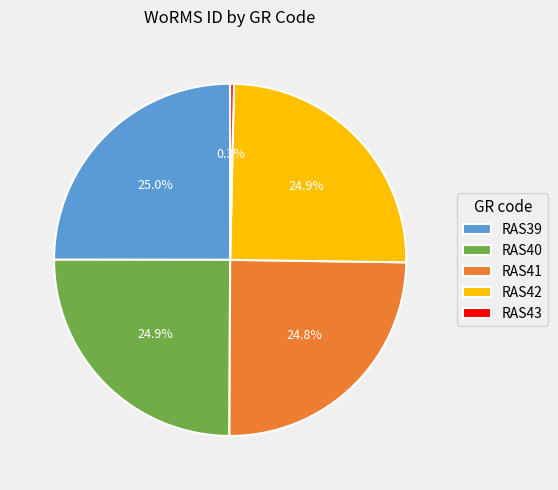

Between RAS41 and RAS43, which is larger?

RAS41